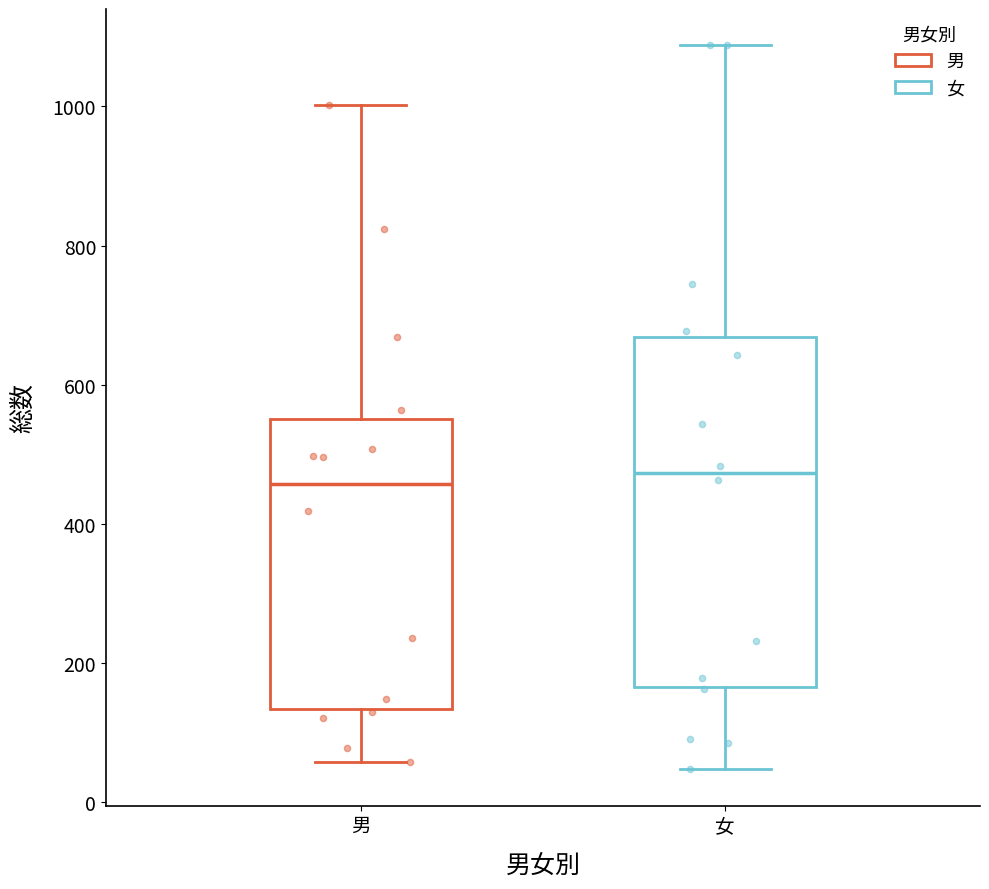

Comparing the boxes themselves (not the whiskers), which one is the tallest?

女